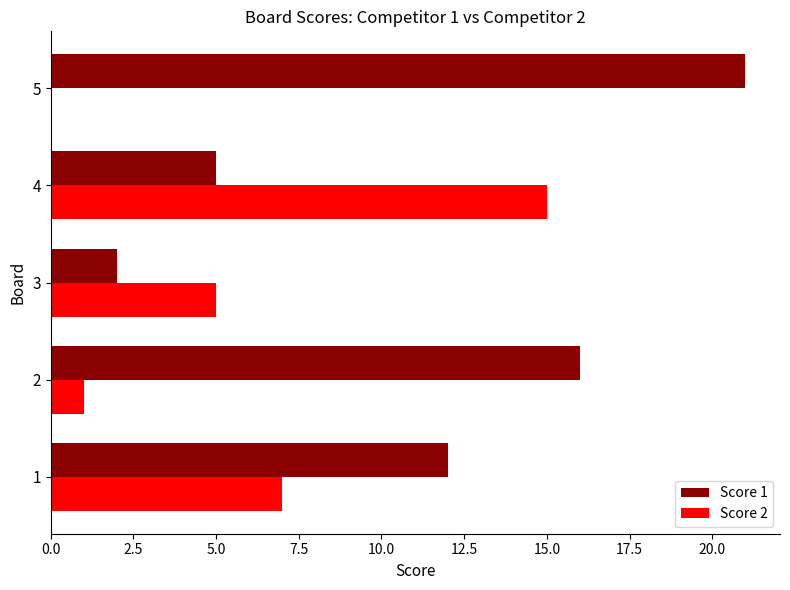

Count the number of data series in this chart.

2